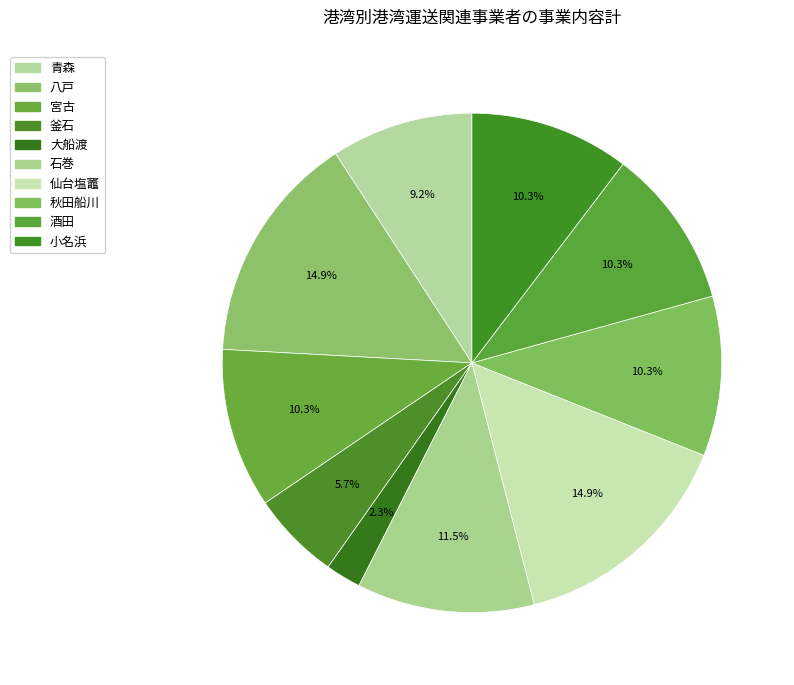

To the nearest percent, what is the average slice percentage?

10%